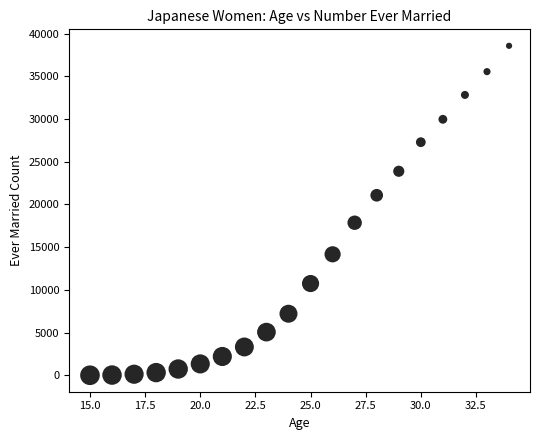

What is the range of Y values (max minus min)?

38569